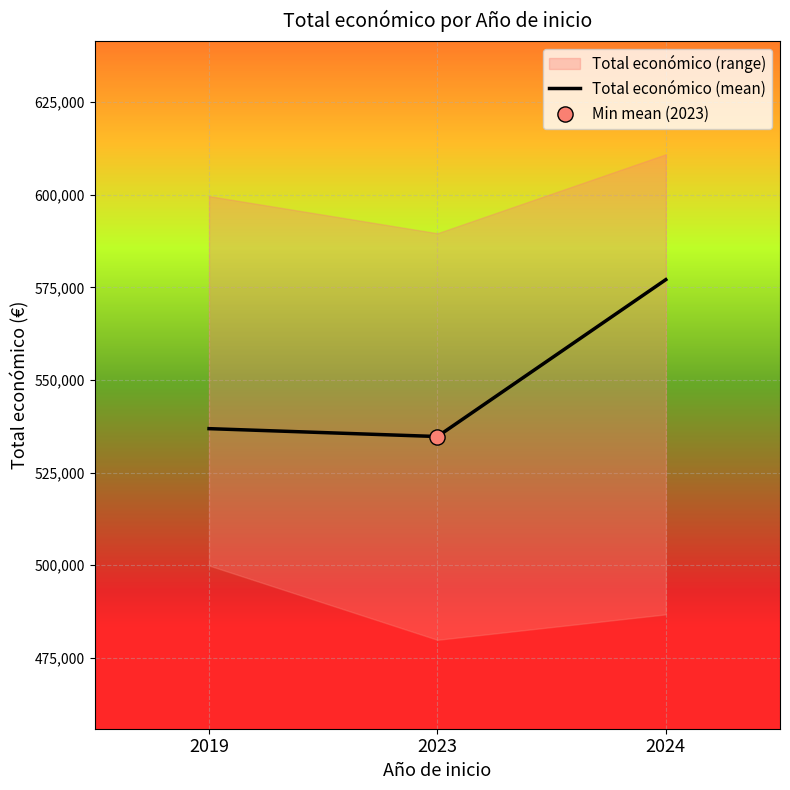

What is the ratio of the value at 2019 to the value at 2023?

1.0